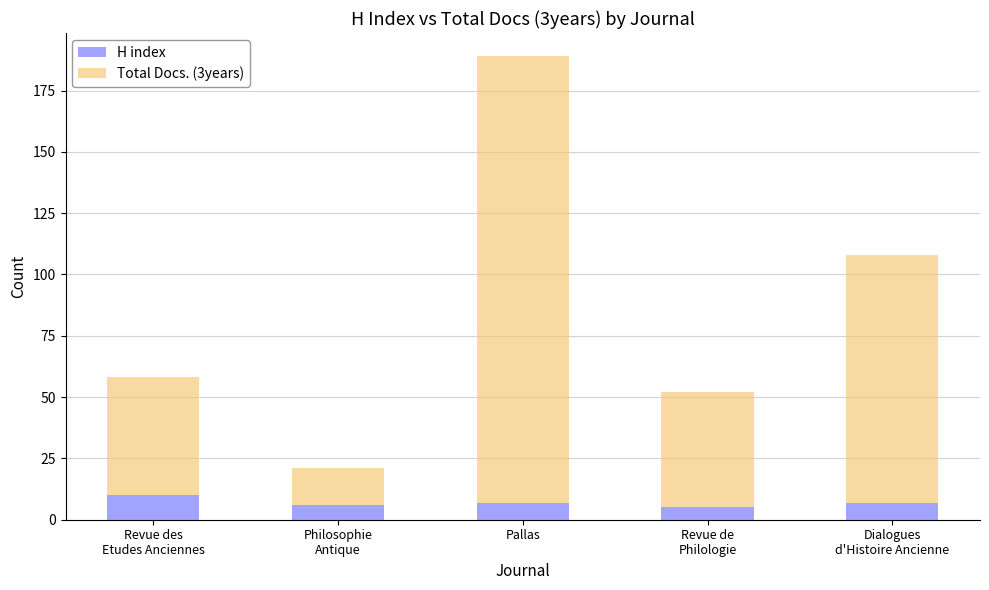

Is it true that H index equals 6 at Philosophie
Antique?

True